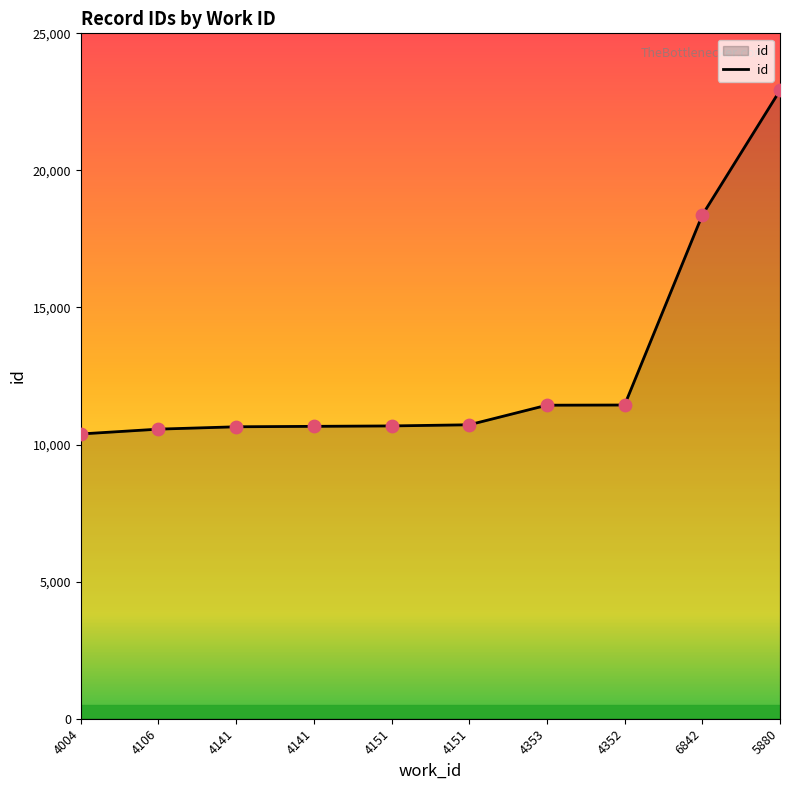

Approximately how many times larger is the value at 4004 compared to 4141?

1.0